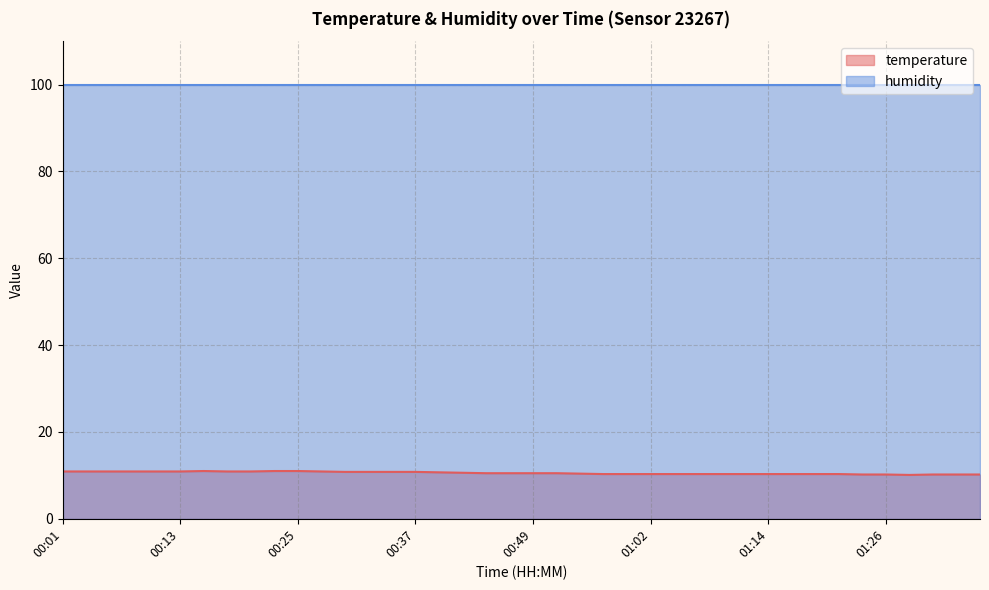

Is it true that the value at 00:25 is 18.6?

False